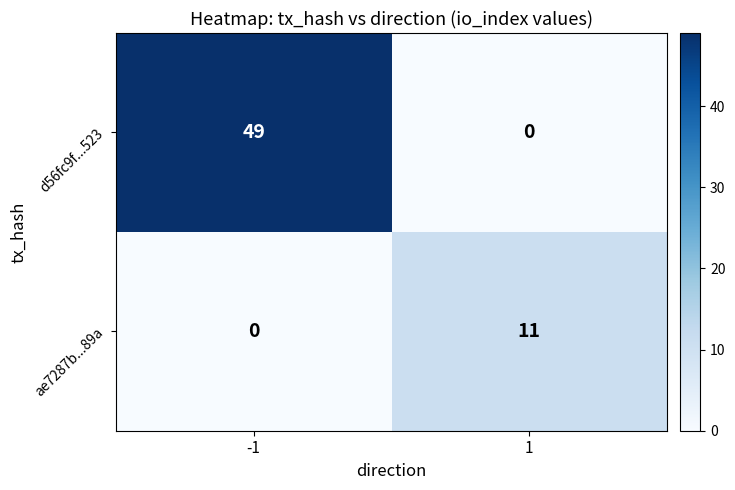

The d56fc9f...523 series shows 49 at -1. True or false?

True